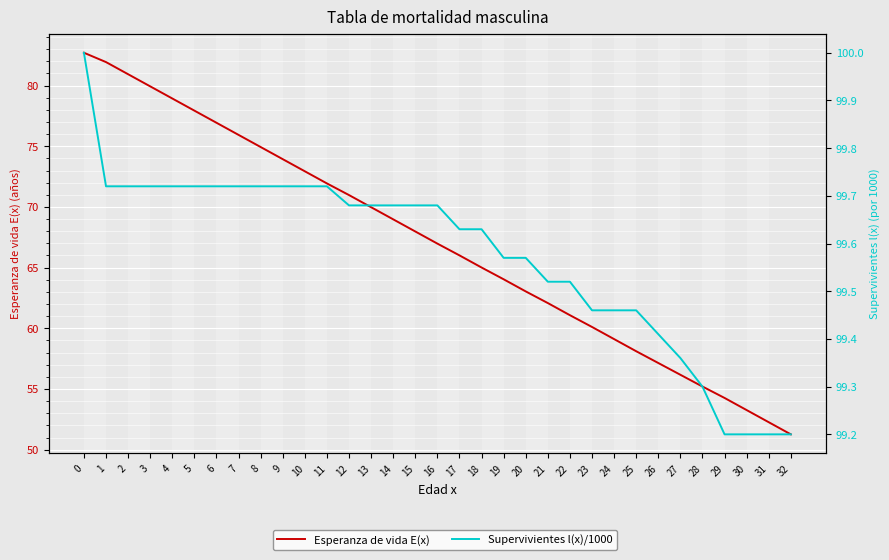

Is it true that Esperanza de vida E(x) equals 82.7 at 0?

True